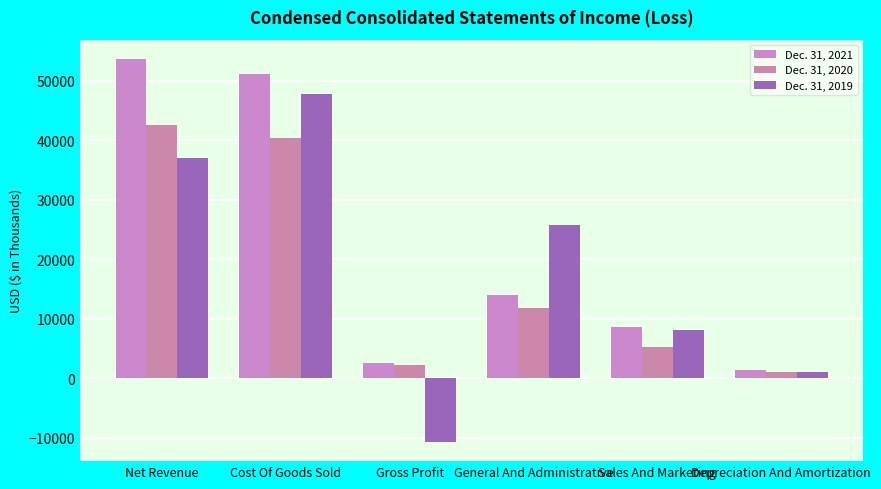

Reading left to right, transcribe all the data shown in this chart.

Dec. 31, 2021: Net Revenue=53723	Cost Of Goods Sold=51246	Gross Profit=2477	General And Administrative=13907	Sales And Marketing=8559	Depreciation And Amortization=1313
Dec. 31, 2020: Net Revenue=42618	Cost Of Goods Sold=40413	Gross Profit=2205	General And Administrative=11762	Sales And Marketing=5169	Depreciation And Amortization=1082
Dec. 31, 2019: Net Revenue=37045	Cost Of Goods Sold=47790	Gross Profit=-10745	General And Administrative=25814	Sales And Marketing=8029	Depreciation And Amortization=993